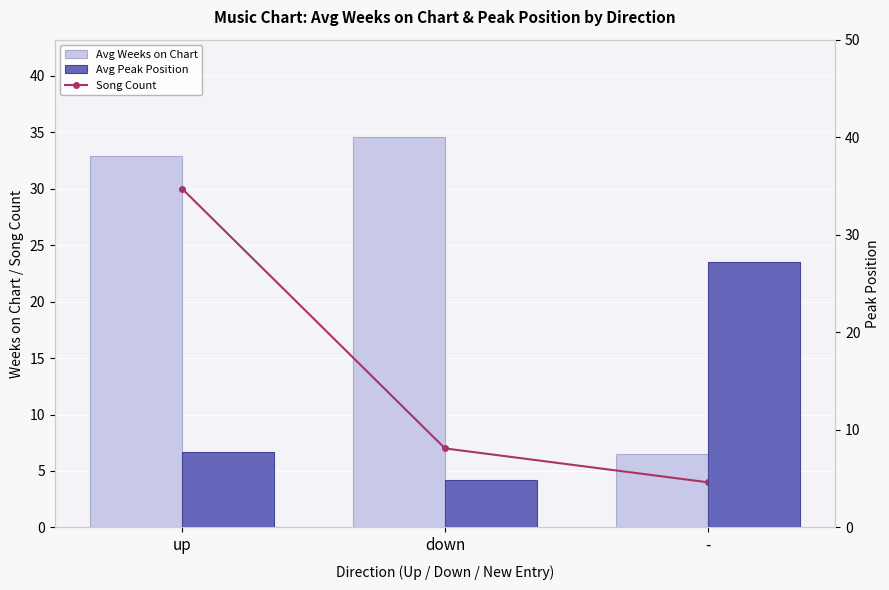

Reading left to right, extract all data points from this chart.

Song Count: up=30.0	down=7.0	-=4.0
Avg Weeks on Chart: up=32.9	down=34.6	-=6.5
Avg Peak Position: up=7.7	down=4.9	-=27.2